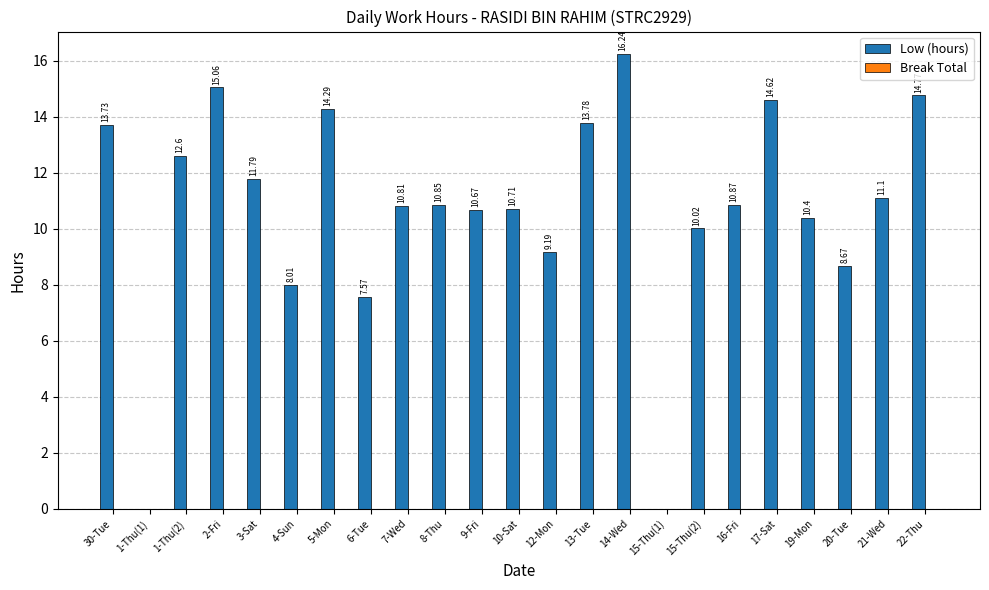

What is the sum of the values at 7-Wed and 3-Sat?

22.6